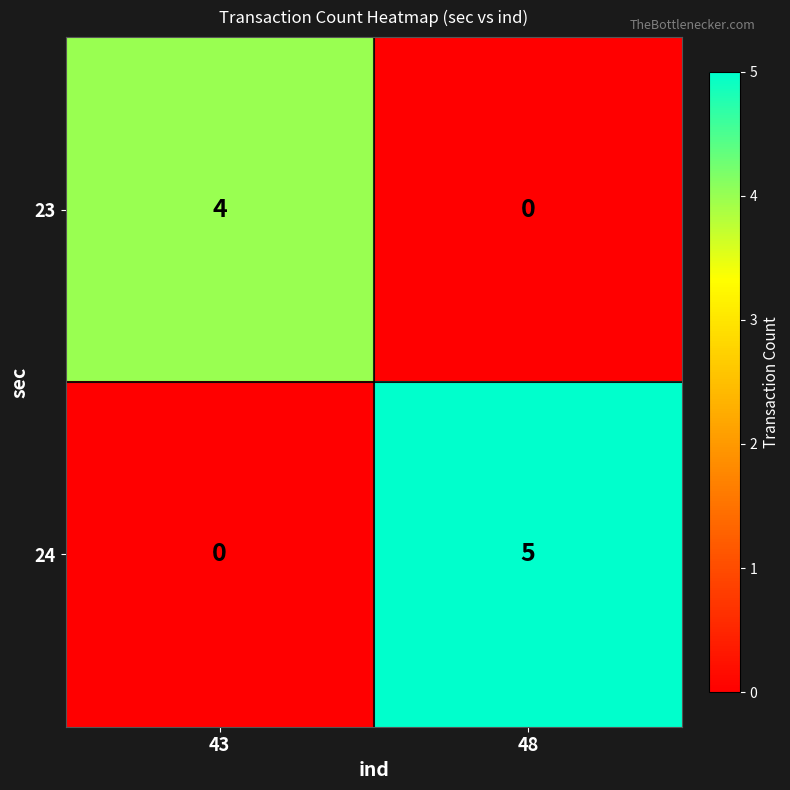

Reading left to right, list all the values displayed in this chart.

23: 4	0
24: 0	5